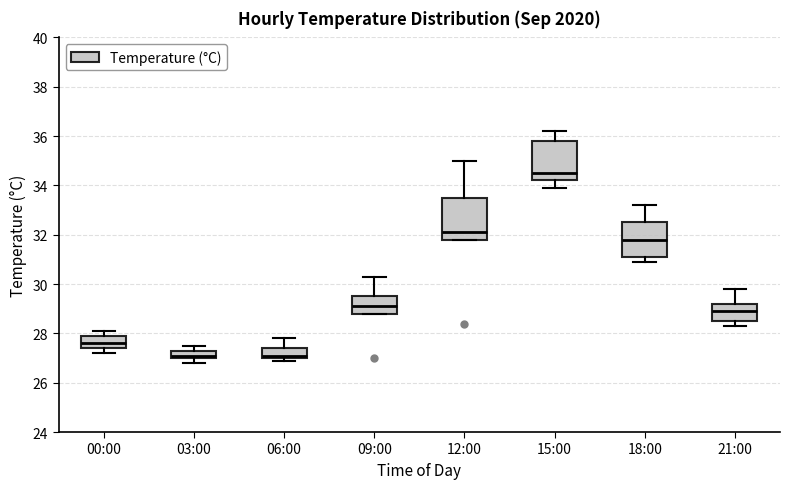

Where is the upper edge of the box for 06:00 on the y-axis? The values are not printed on the chart, so give them approximately, as read against the axis.

27.4